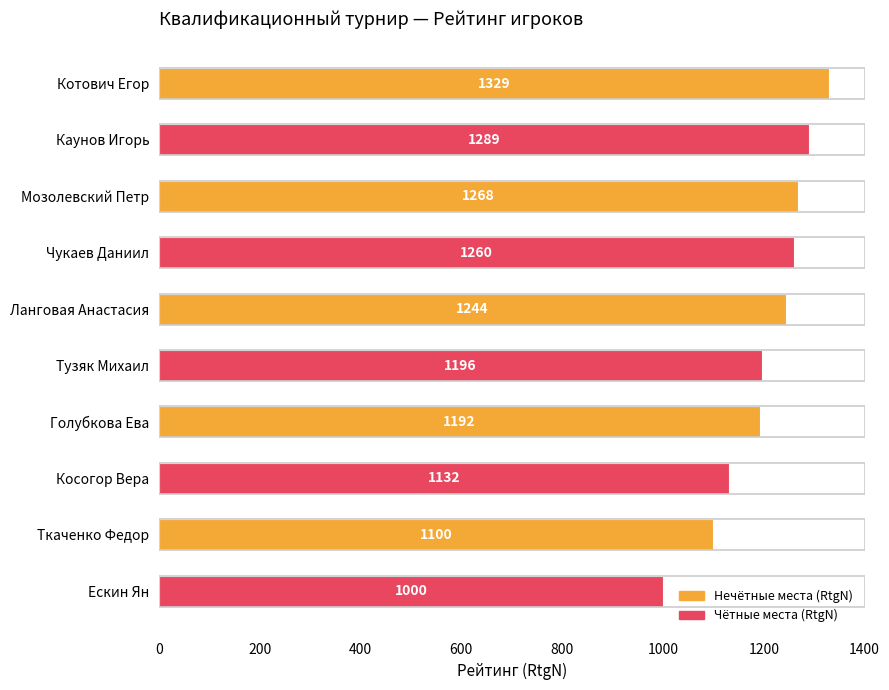

List the labels in order of value, smallest first.

Ескин Ян, Ткаченко Федор, Косогор Вера, Голубкова Ева, Тузяк Михаил, Ланговая Анастасия, Чукаев Даниил, Мозолевский Петр, Каунов Игорь, Котович Егор